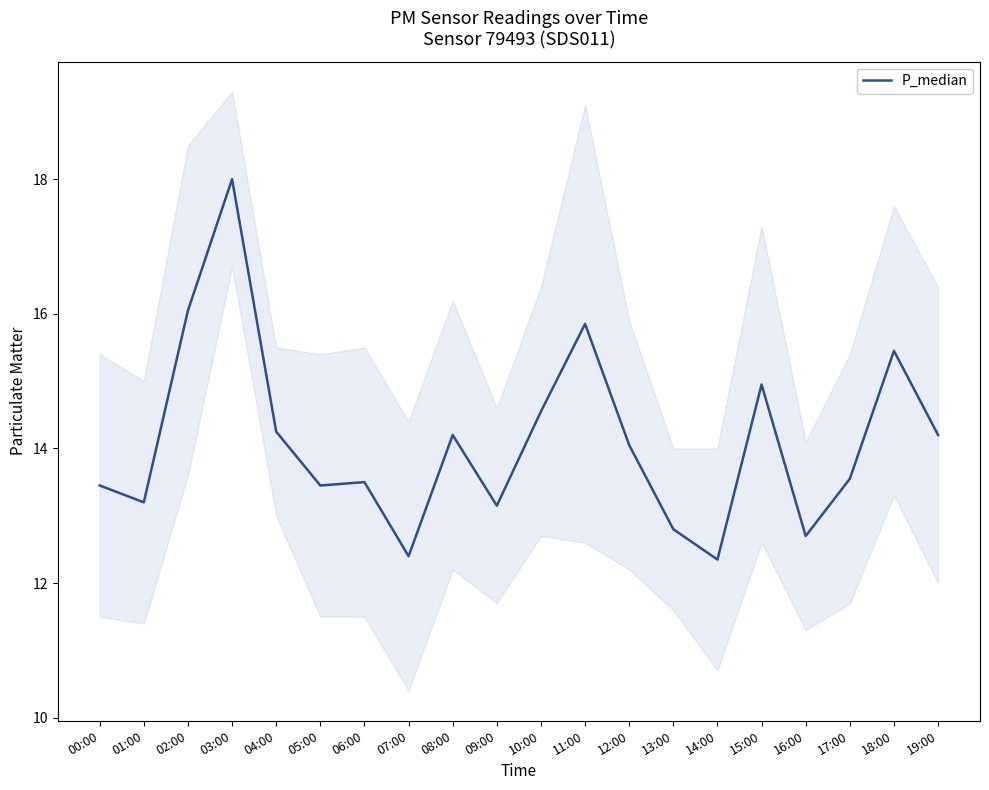

How many points are higher than both their immediate neighbors (excluding endpoints)?

6